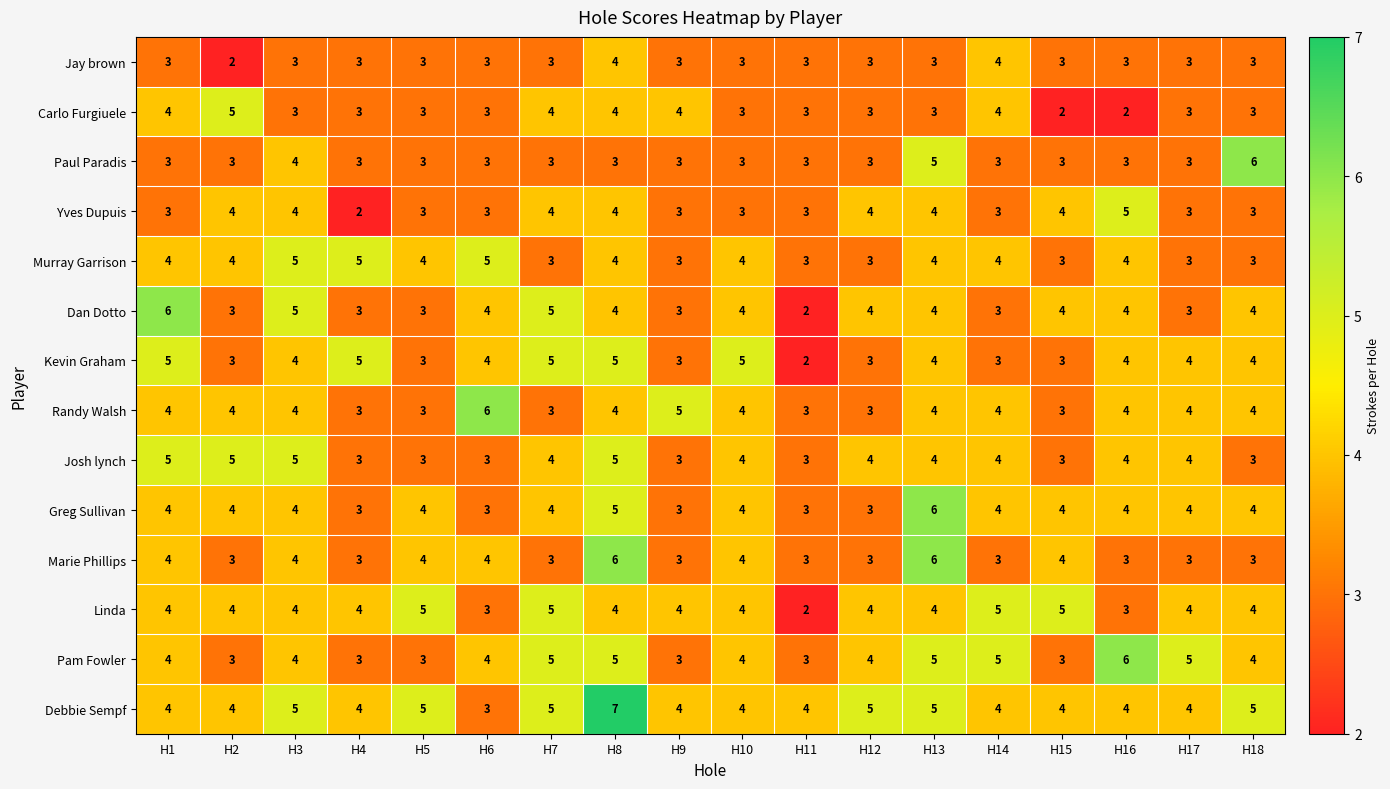

At which category does the chart reach its peak across all series?

H8